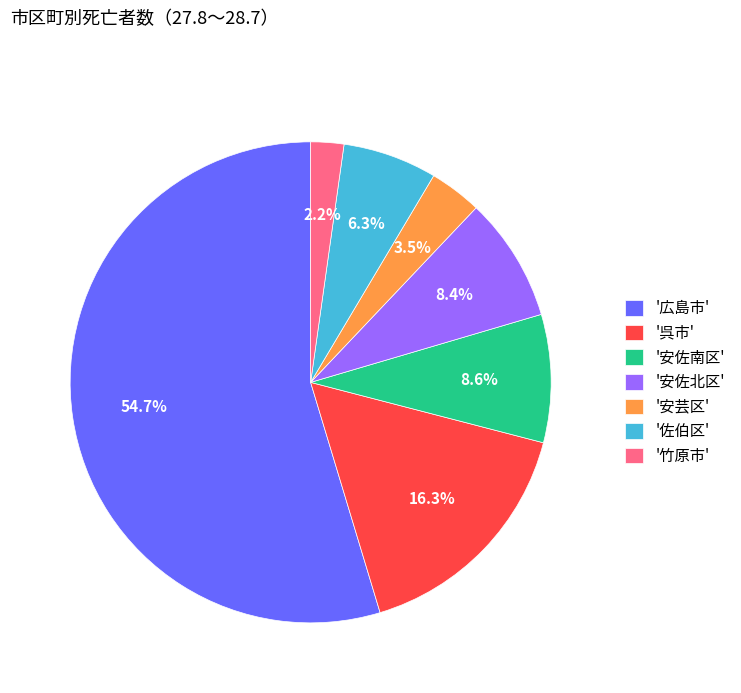

Which category has the biggest portion of the pie?

'広島市'